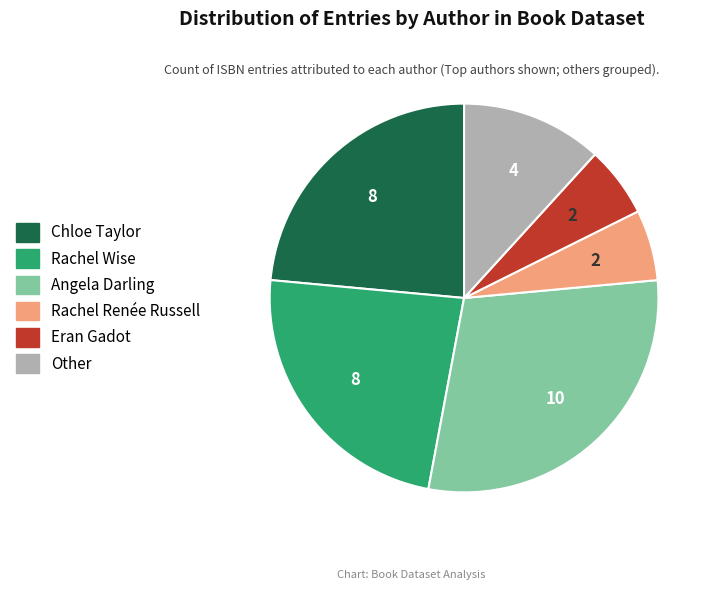

How many slices are in this pie chart?

6